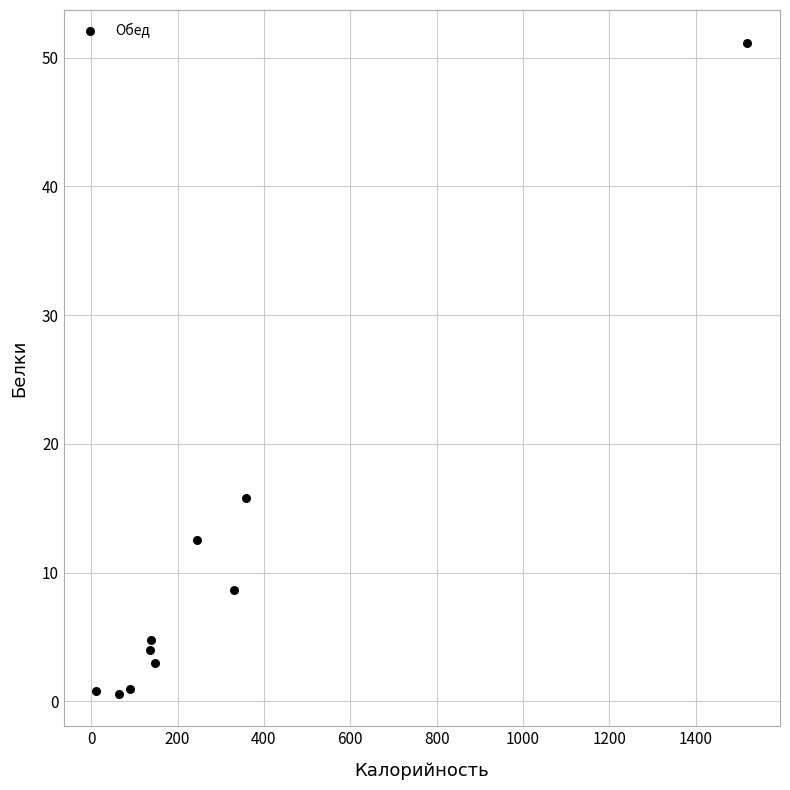

What is the average X value?

304.0